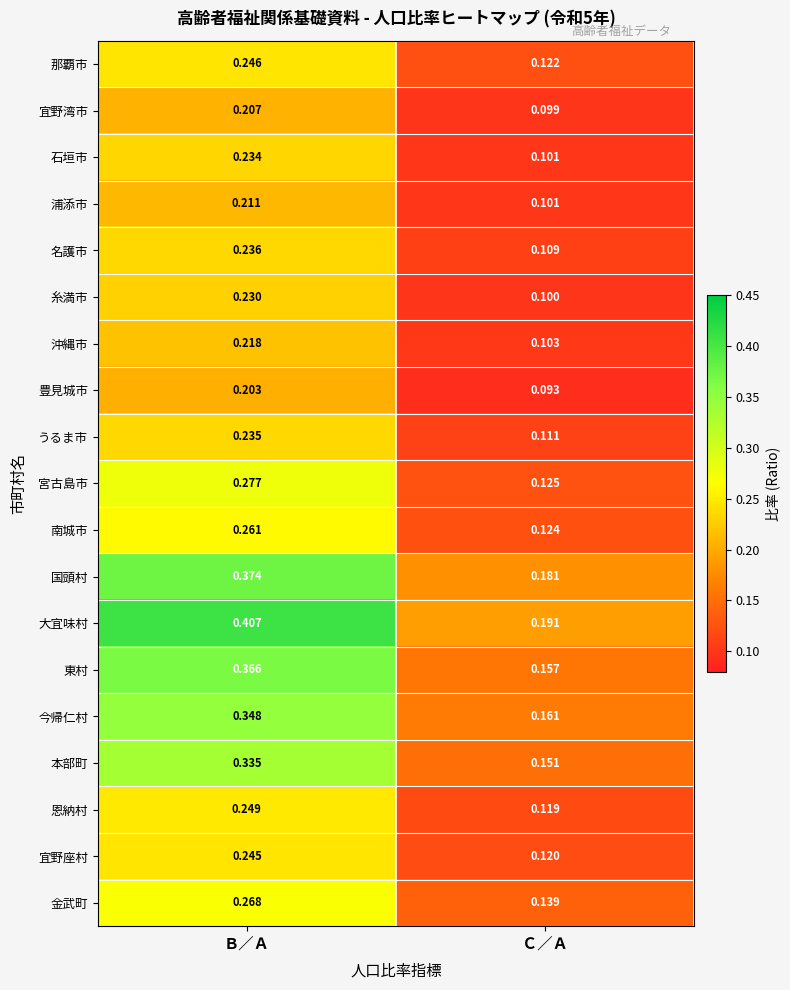

Between Ｂ／Ａ and Ｃ／Ａ, which series saw the biggest shift?

大宜味村